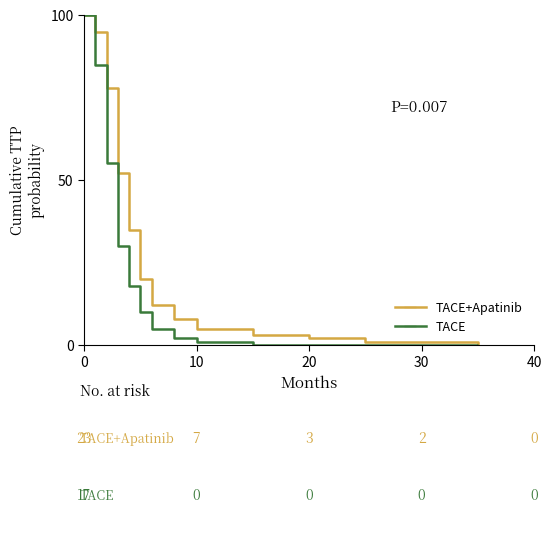

True or false: TACE+Apatinib and TACE cross at least once.

False